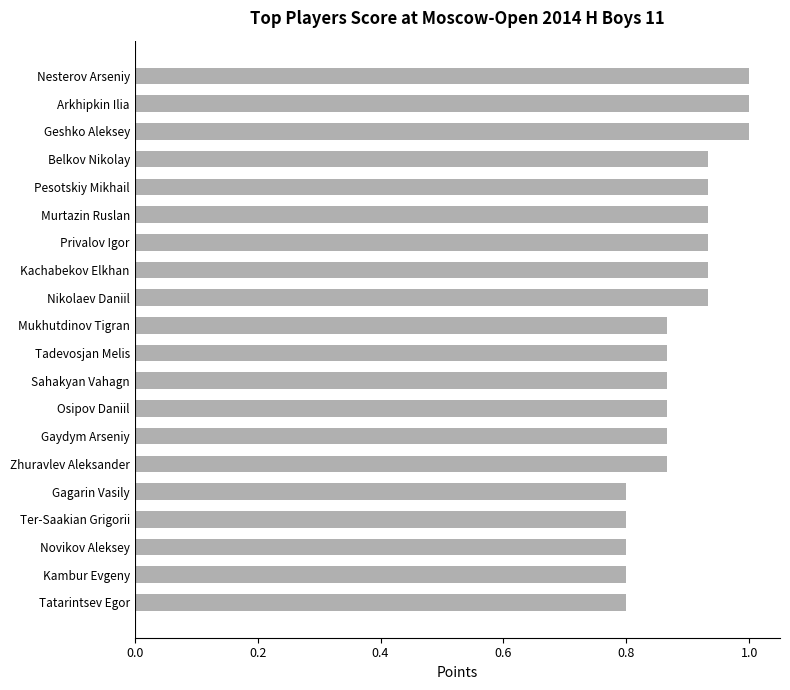

True or false: the data shows 1.0 at Nesterov Arseniy.

True